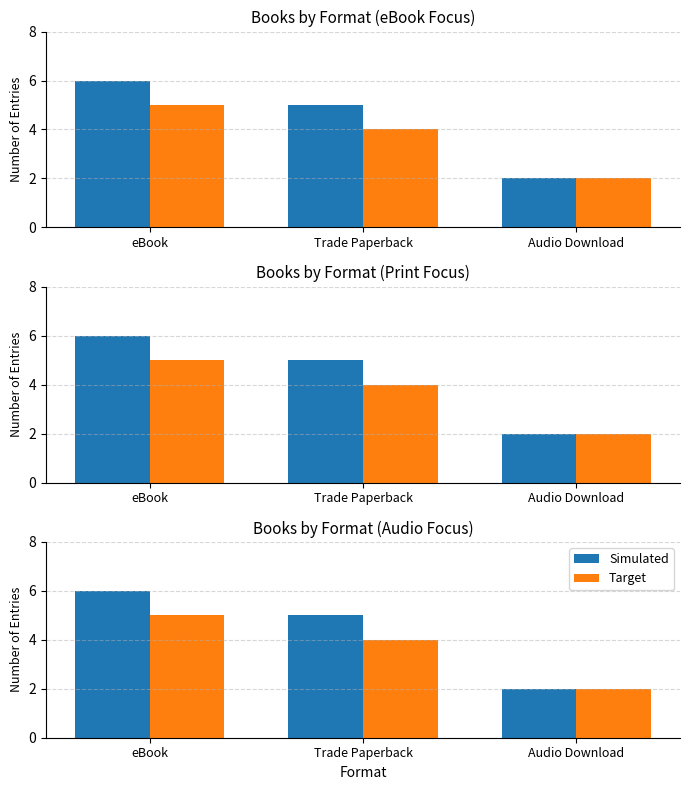

Reading left to right, list all the values displayed in this chart.

Simulated: 6	5	2
Target: 5	4	2